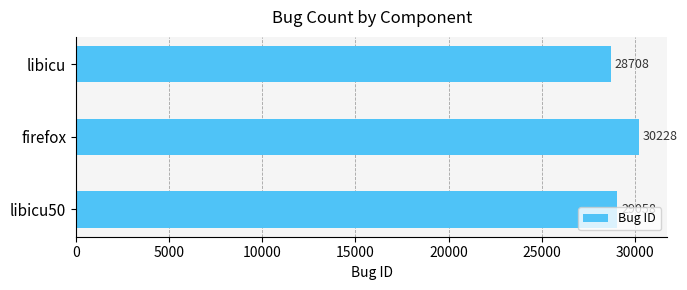

Are the bars grouped side by side (vs. stacked)?

No